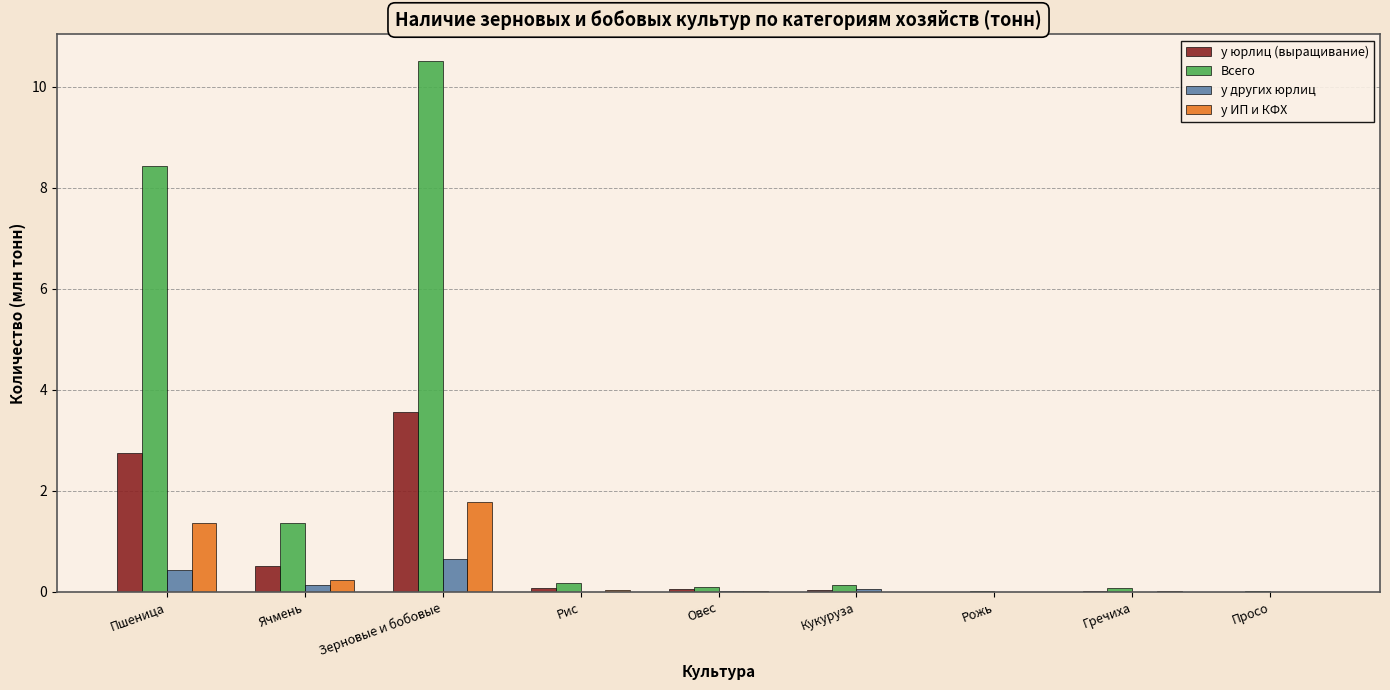

What are all the series names shown in the legend?

у юрлиц (выращивание), Всего, у других юрлиц, у ИП и КФХ